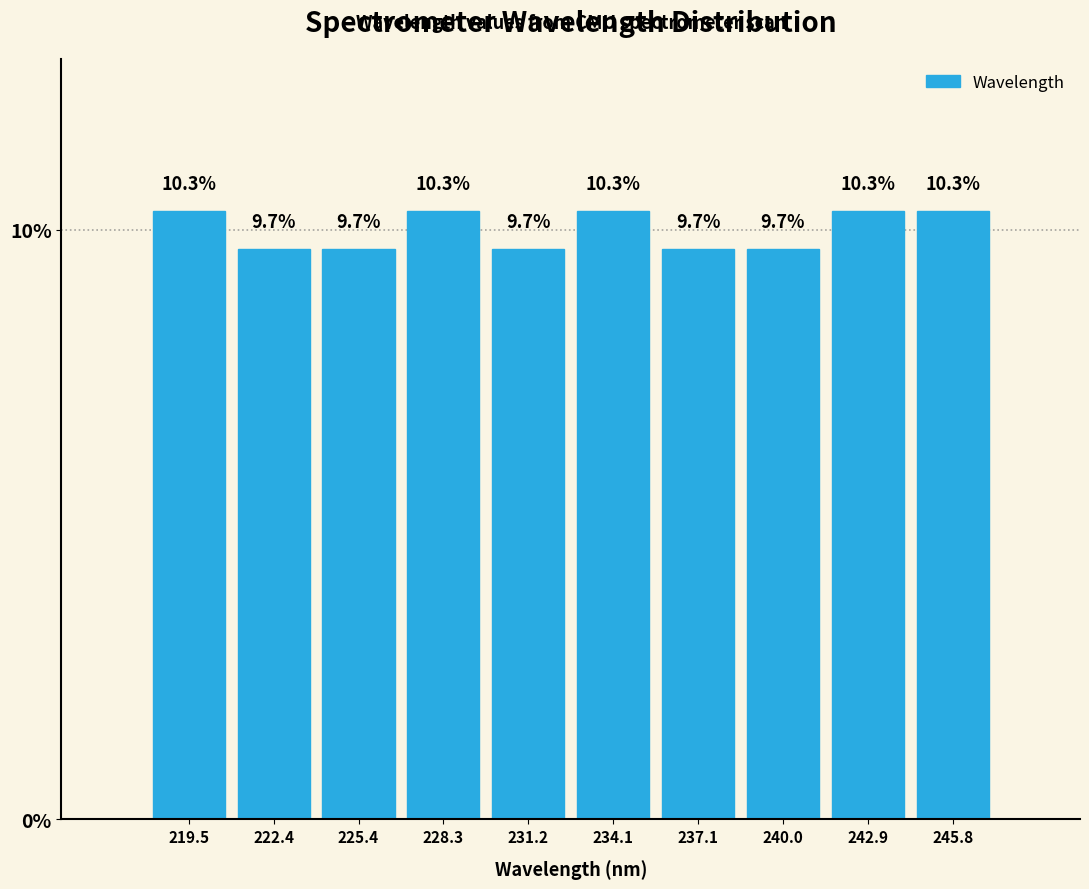

Reading left to right, transcribe this chart: for each bar, give the range it covers on the x-axis and its height. The bar edges are not printed on the chart, so give them approximately, as read against the axis.

218.0 to 221.0: 10.3
221.0 to 224.0: 9.7
224.0 to 227.0: 9.7
227.0 to 229.5: 10.3
229.5 to 232.5: 9.7
232.5 to 235.5: 10.3
235.5 to 238.5: 9.7
238.5 to 241.5: 9.7
241.5 to 244.5: 10.3
244.5 to 247.5: 10.3